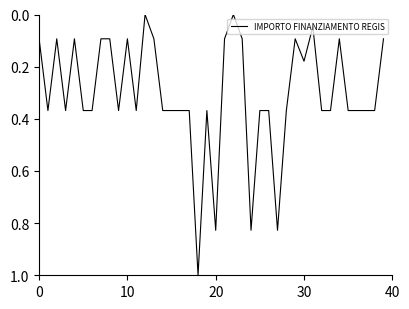

What is the maximum value shown in the chart?

1.0